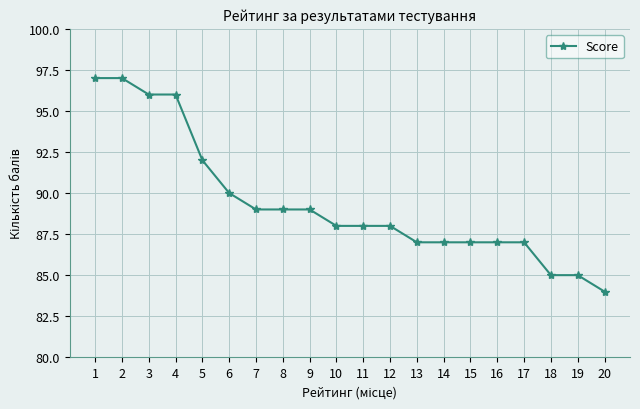

What is the difference between the maximum and second lowest values?

12